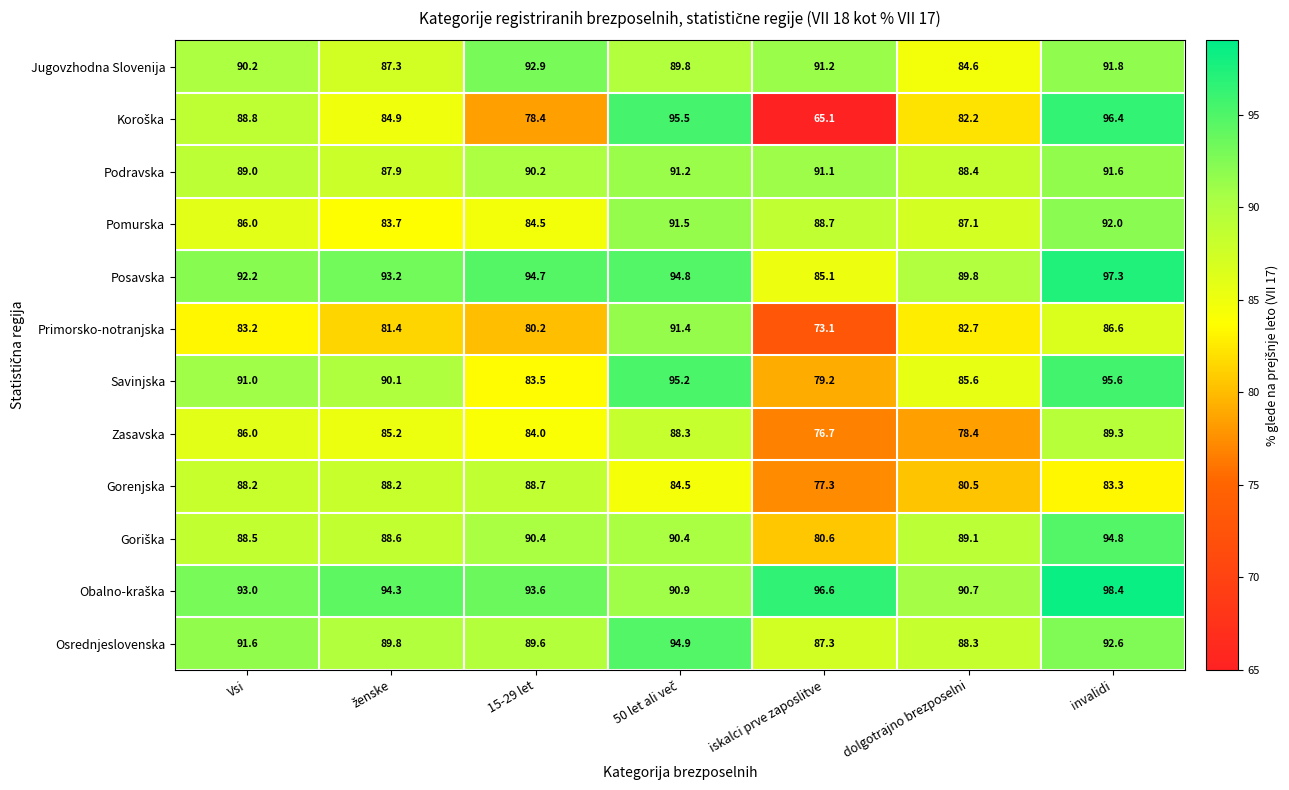

What is the sum of all Osrednjeslovenska values?

634.1